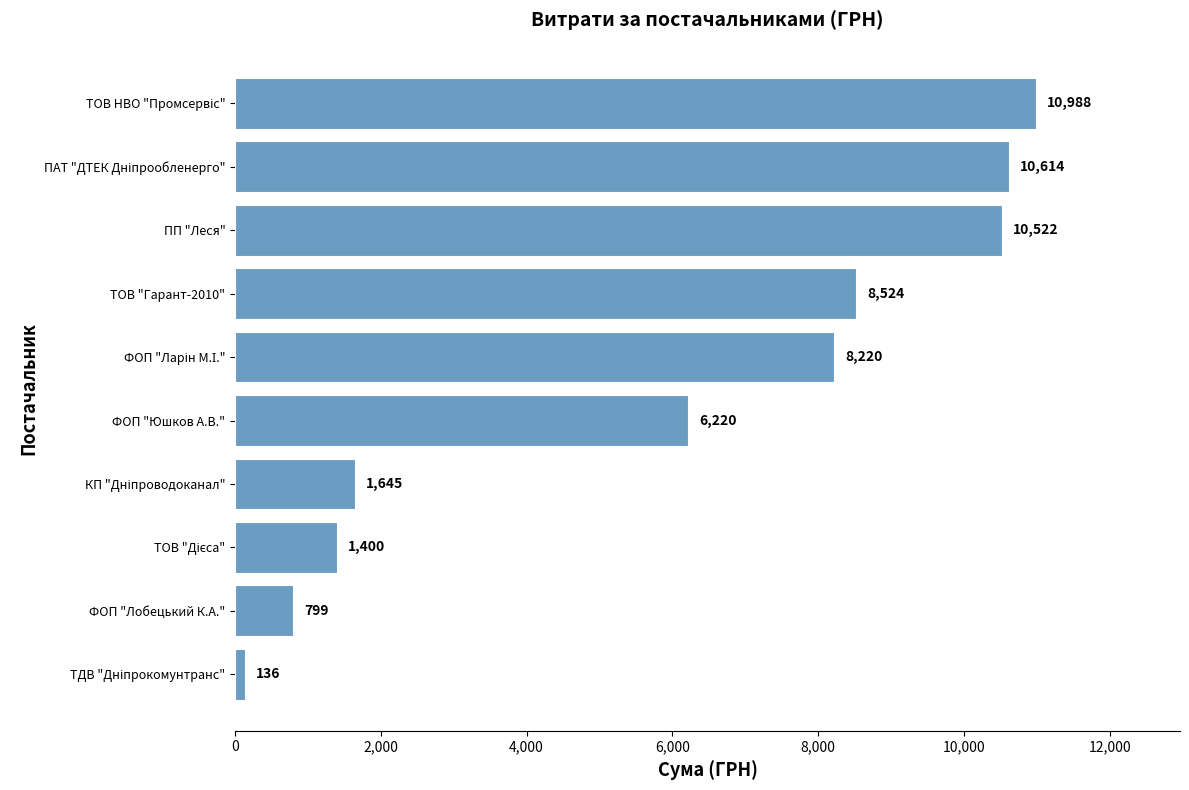

Read the value at ФОП "Юшков А.В.".

6220.0